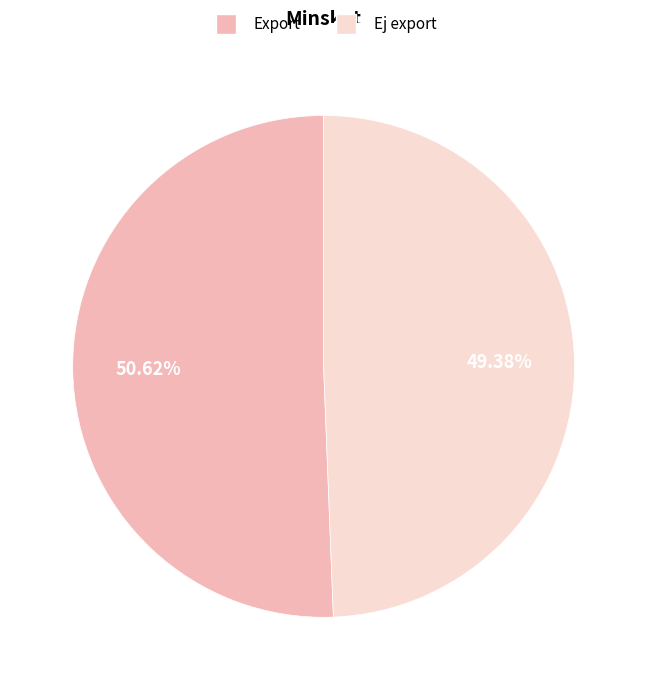

Is it true that Export is 40% of the pie?

False